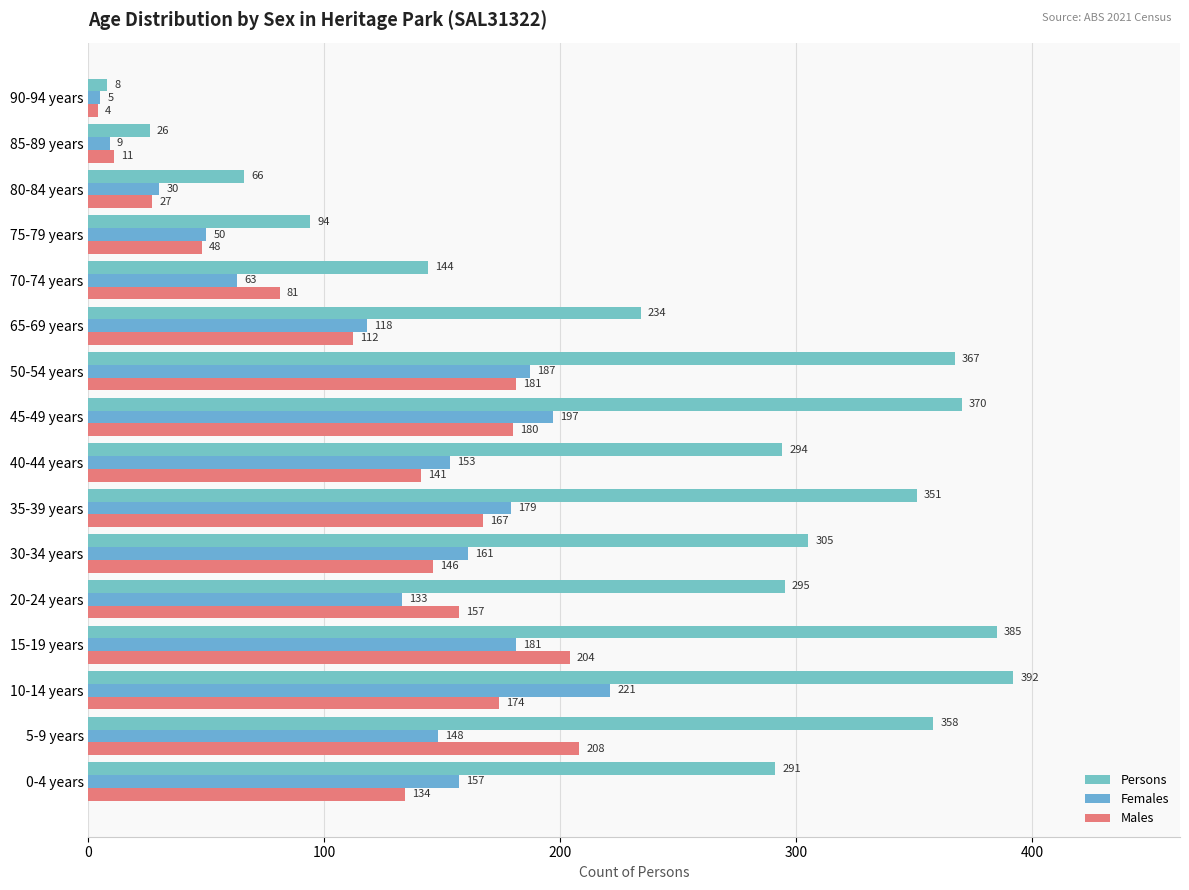

Count the number of categories in the chart.

16